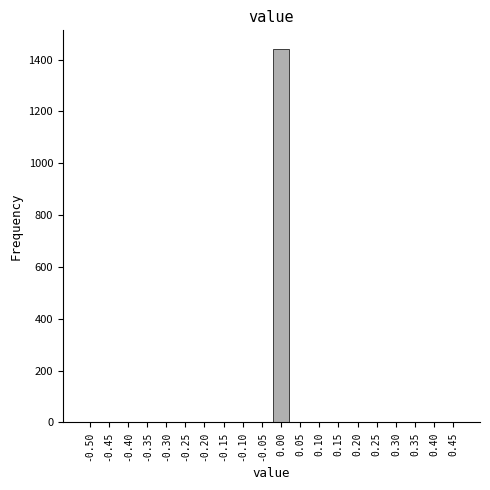

Reading right to left, what are all the values shown in this chart?

0.45=0	0.40=0	0.35=0	0.30=0	0.25=0	0.20=0	0.15=0	0.10=0	0.05=0	0.00=1441	-0.05=0	-0.10=0	-0.15=0	-0.20=0	-0.25=0	-0.30=0	-0.35=0	-0.40=0	-0.45=0	-0.50=0